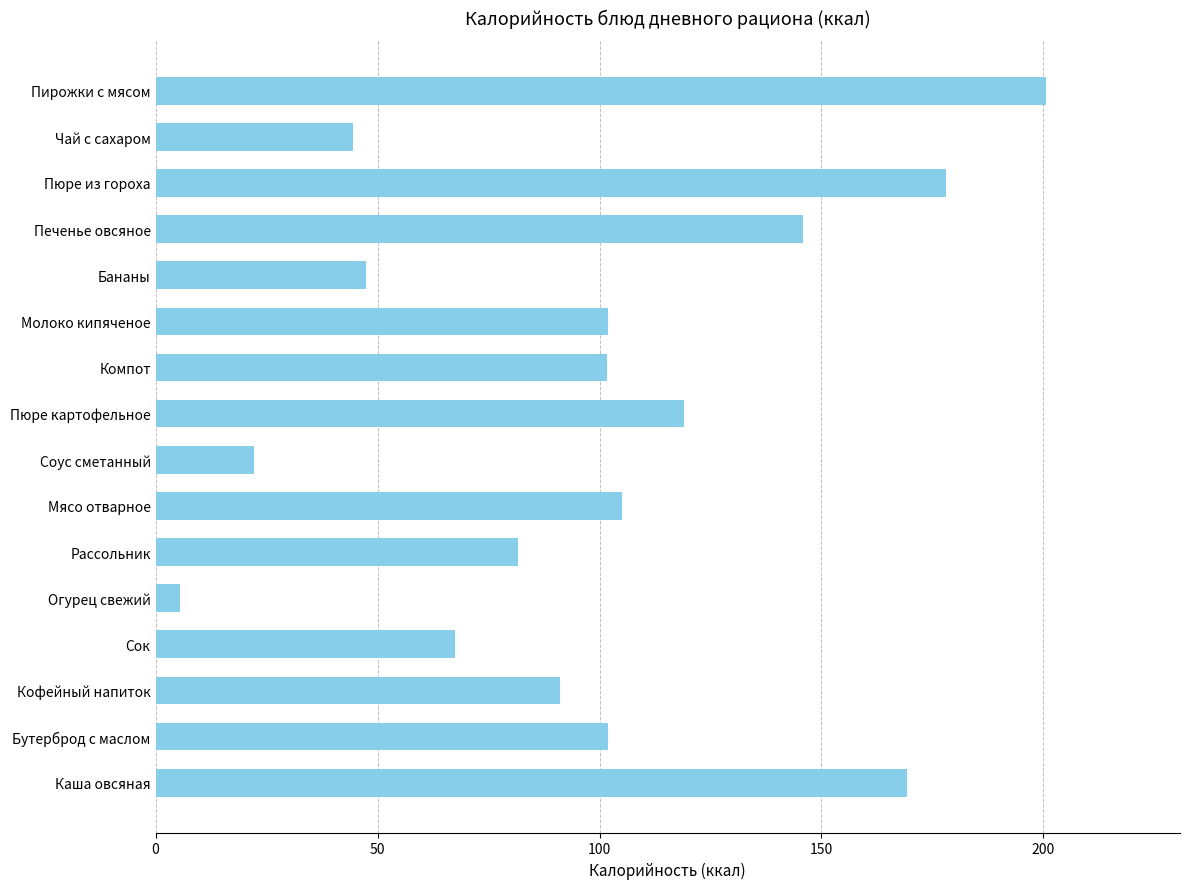

What is the approximate value at Сок?

67.6